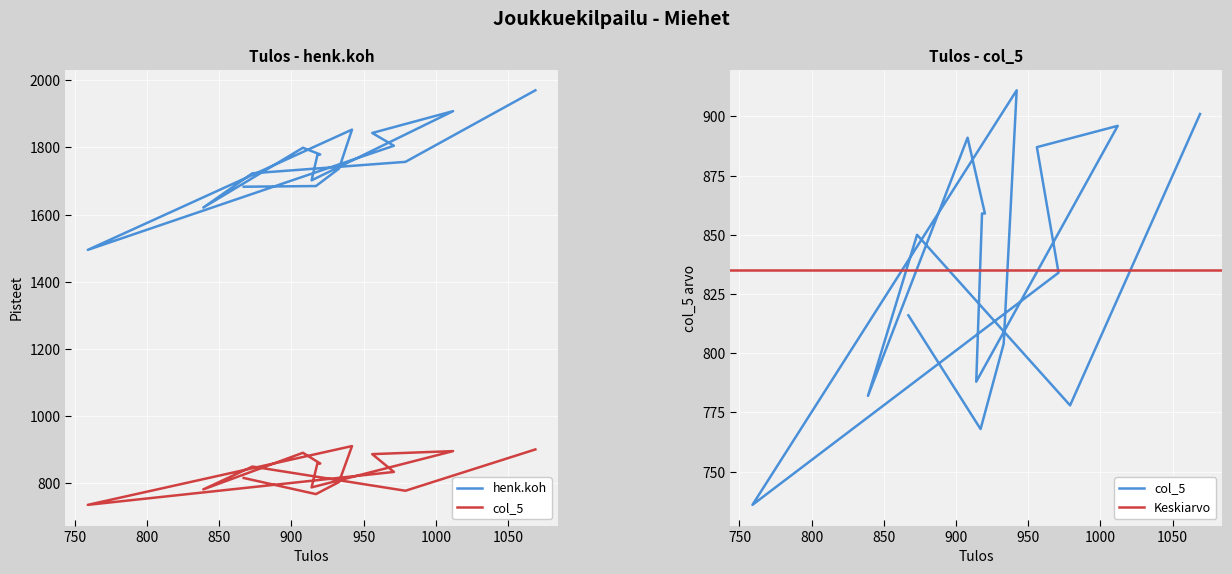

Which series changed the most between C and C?

henk.koh